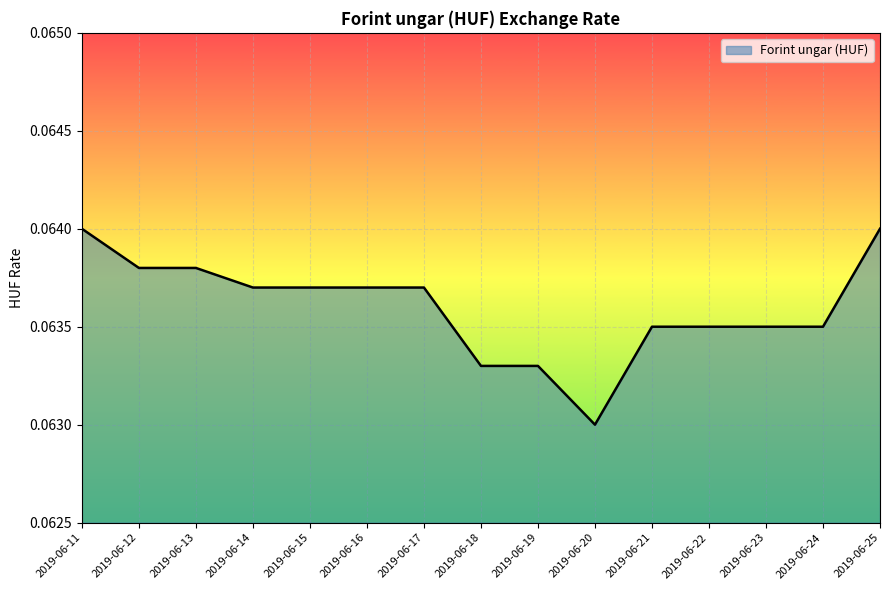

How many lines are shown in the chart?

1